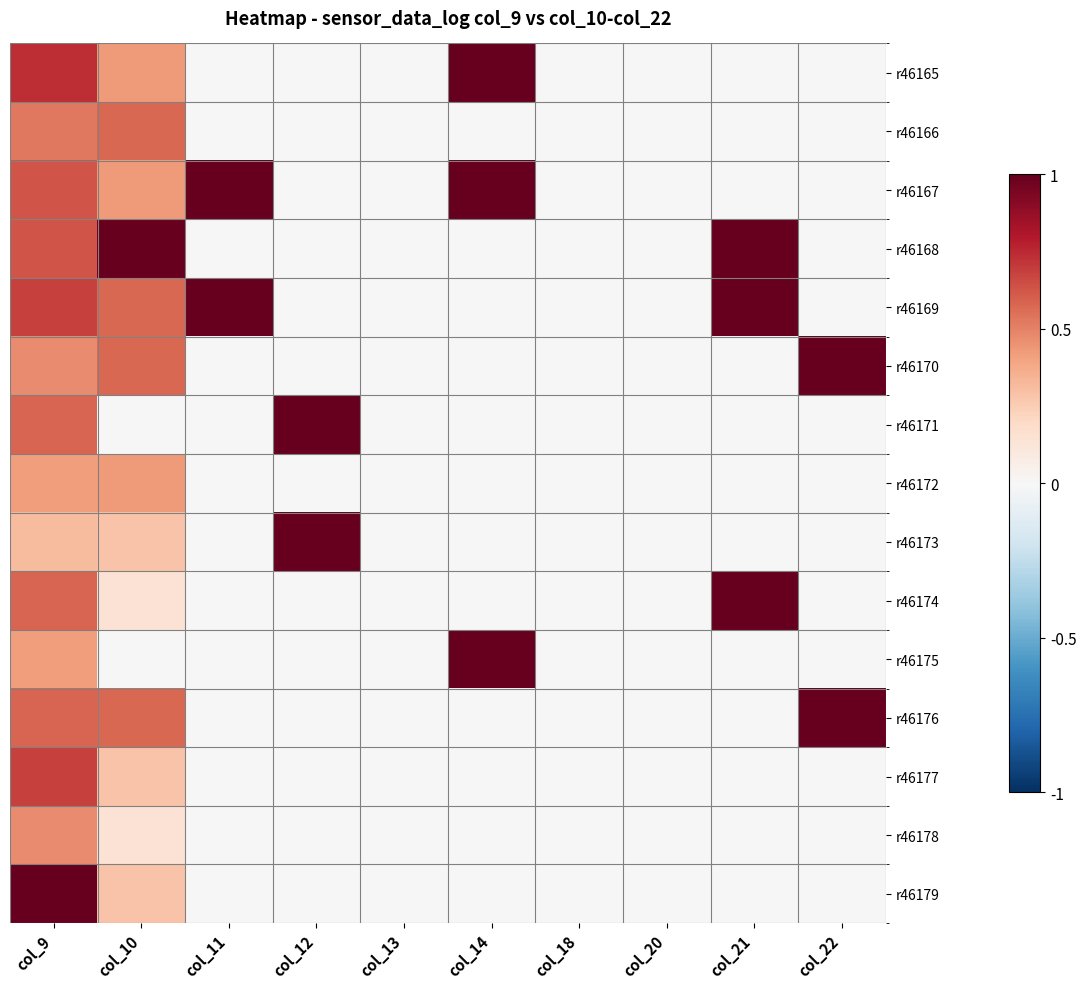

Between col_18 and col_21, which is larger?

col_18